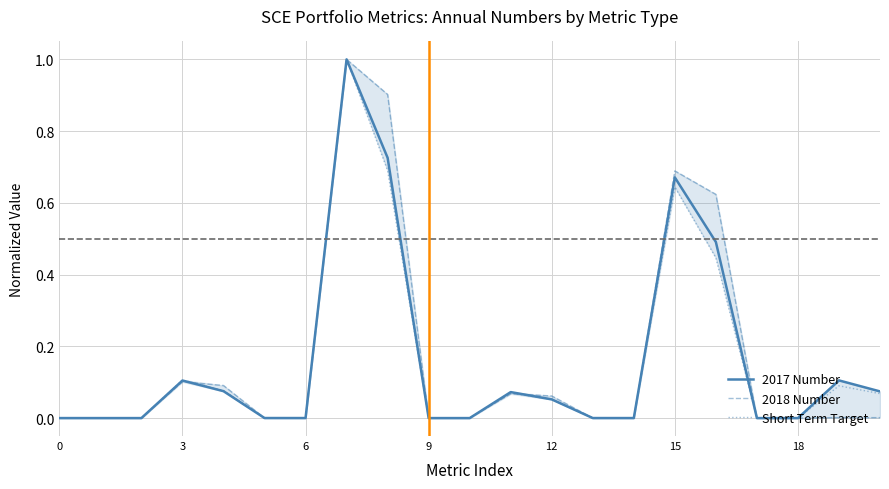

Where is the first local minimum for 2017 Number?

6